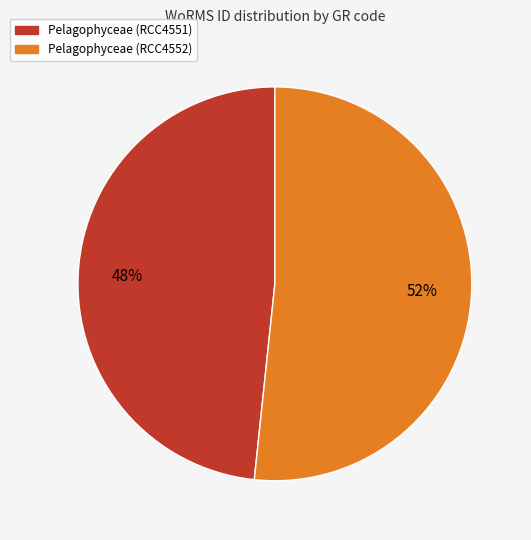

Rank the categories by value from highest to lowest.

Pelagophyceae (RCC4552), Pelagophyceae (RCC4551)